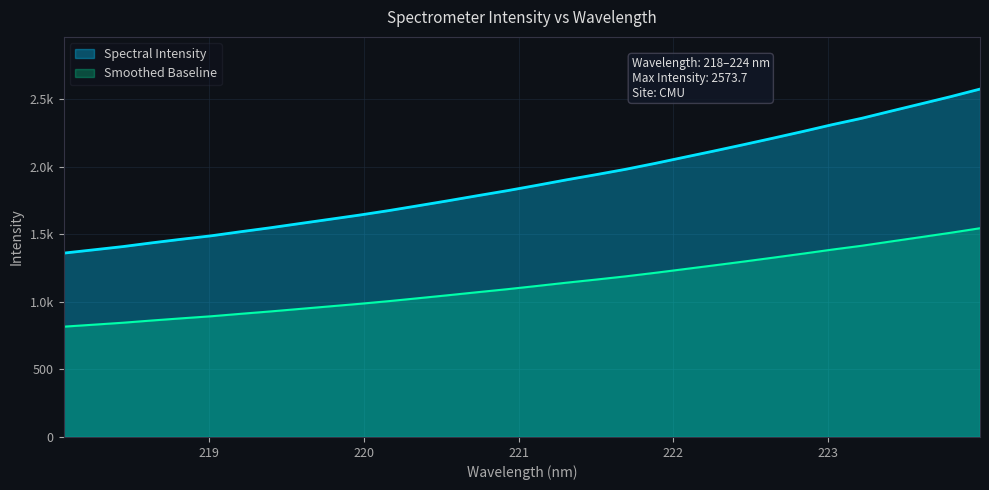

Reading left to right, list all the values displayed in this chart.

1359.9	1384.0	1408.3	1436.5	1463.1	1488.5	1518.8	1548.0	1579.3	1610.3	1641.5	1675.0	1711.1	1747.6	1785.3	1822.1	1861.6	1902.1	1940.5	1980.1	2023.9	2069.9	2115.8	2162.8	2210.9	2259.9	2310.6	2357.8	2411.4	2464.2	2517.3	2573.7